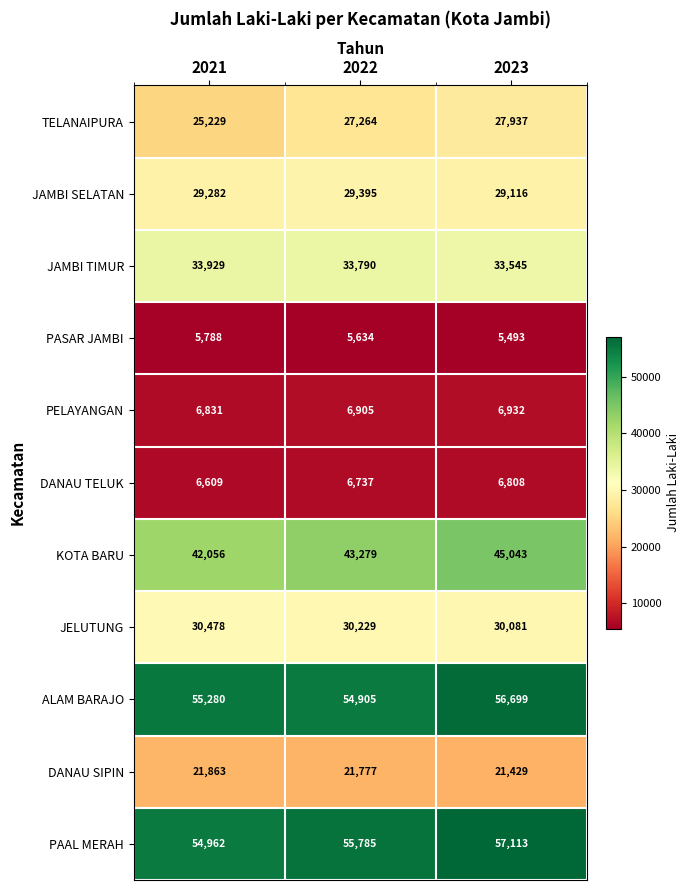

List the labels in order of JELUTUNG value, largest first.

2021, 2022, 2023